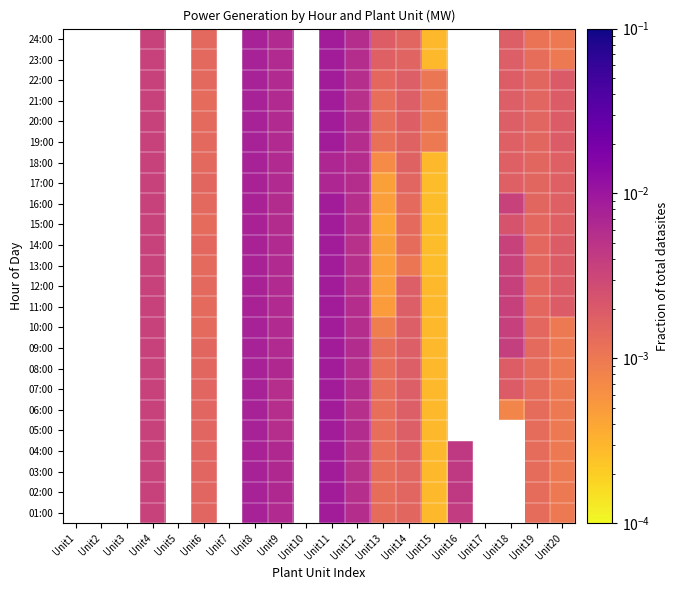

How many 03:00 values are between 0 and 1?

12